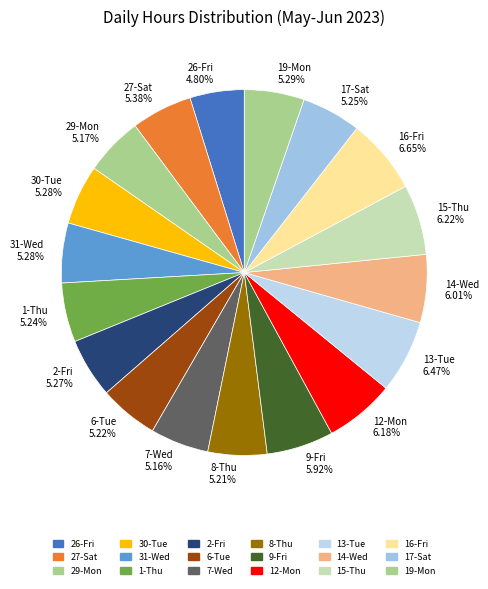

Between 9-Fri and 8-Thu, which is larger?

9-Fri